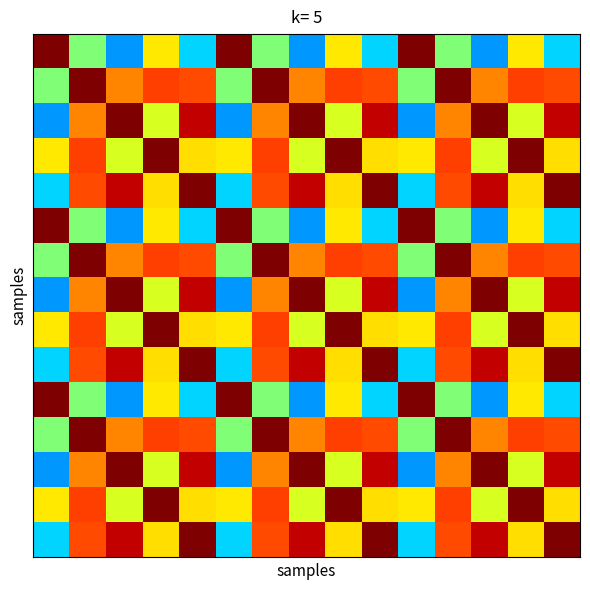

How many categories are shown in the chart?

15